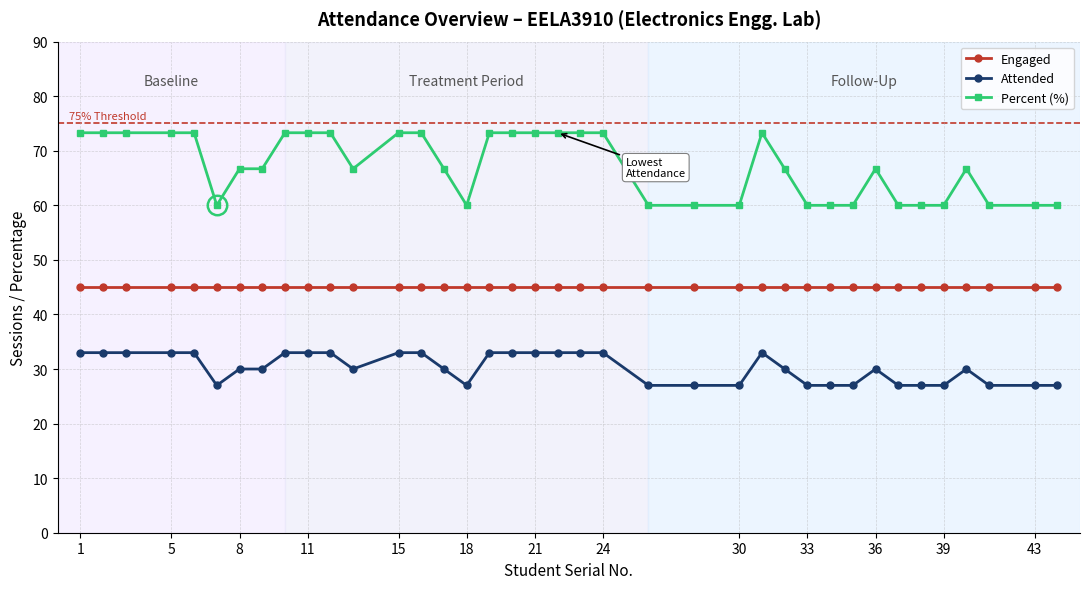

True or false: Attended and Engaged intersect in this chart.

False